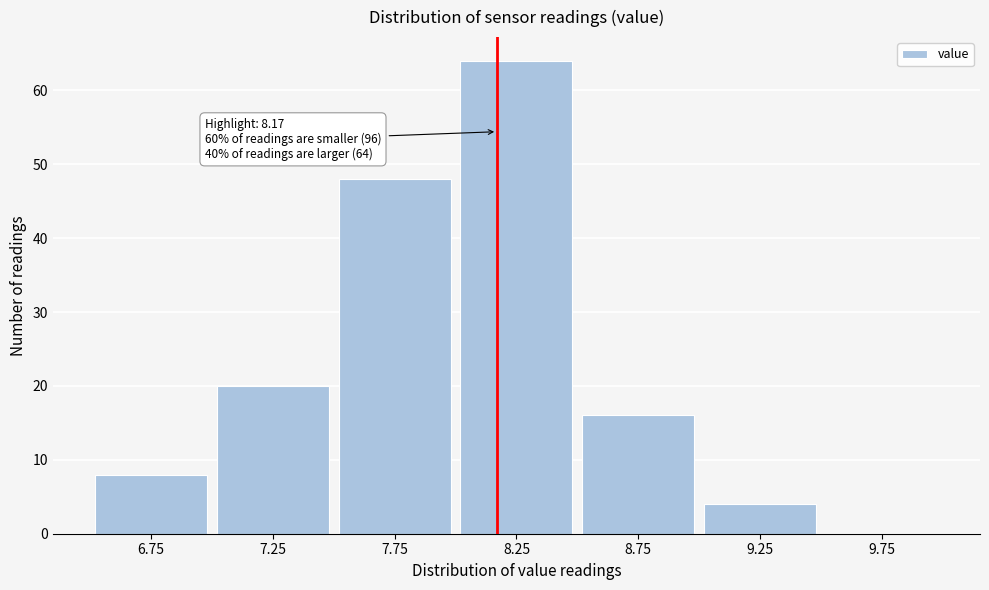

Which range on the x-axis has the tallest bar?

8.0 to 8.5